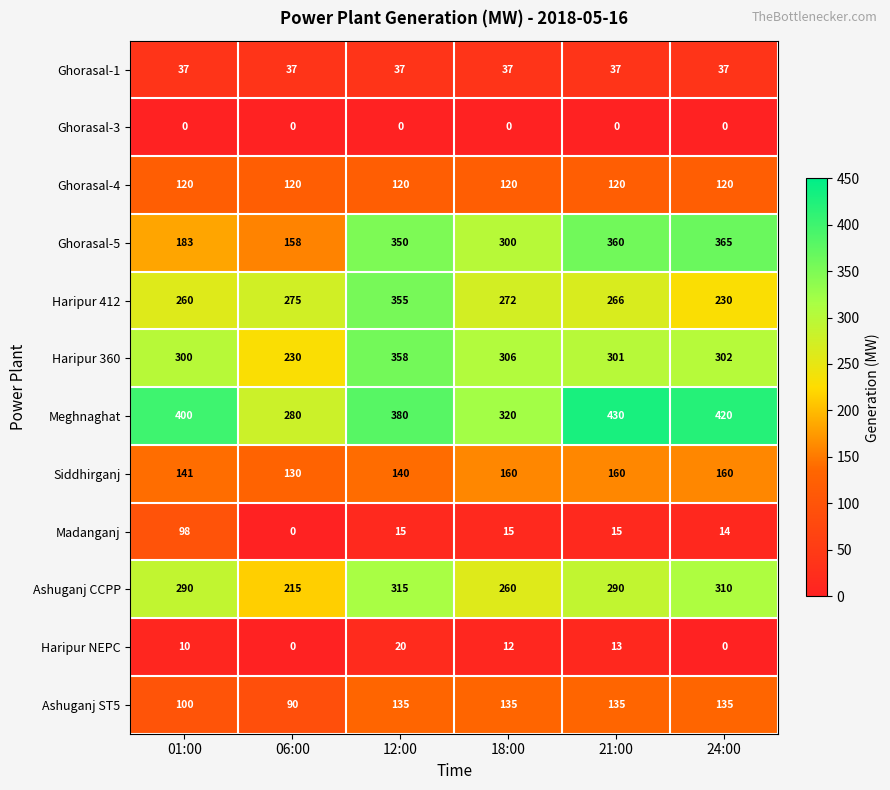

Is it true that Haripur NEPC equals 7 at 21:00?

False